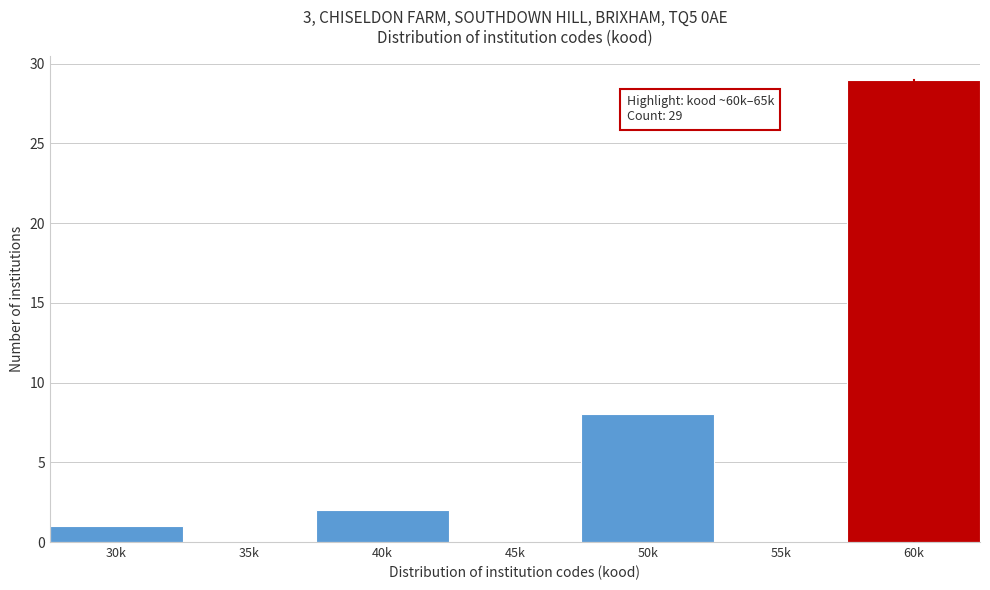

Reading left to right, extract all data points from this chart.

30k=1	35k=0	40k=2	45k=0	50k=8	55k=0	60k=29